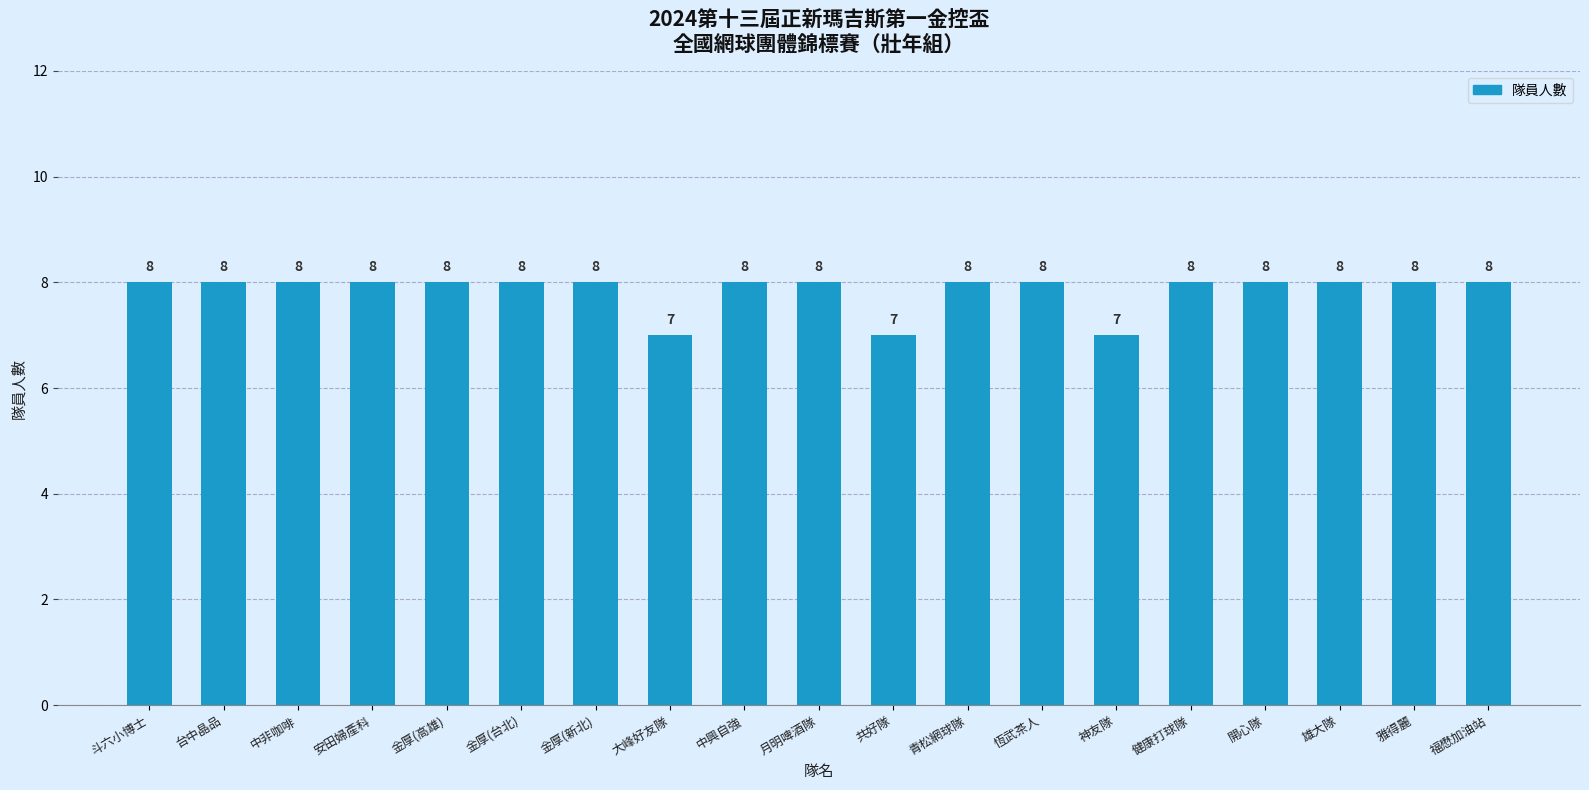

What is the value of the 15th bar from the left?

8